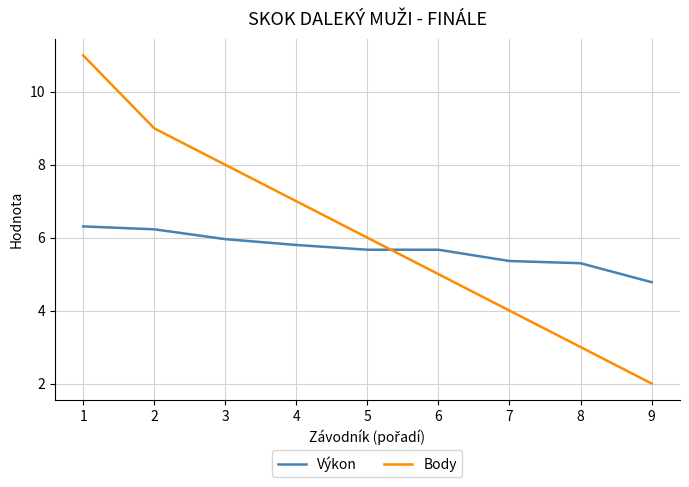

At 6, list the series in order from smallest to largest.

Body, Výkon